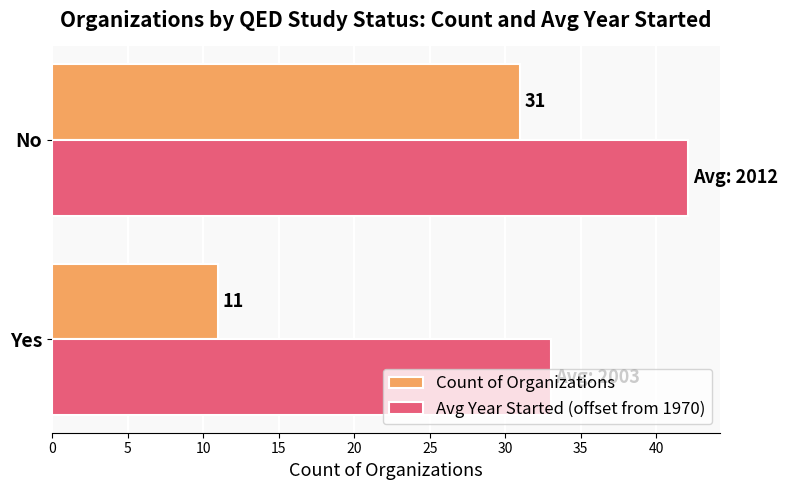

Which series has the largest range (max minus min)?

Count of Organizations